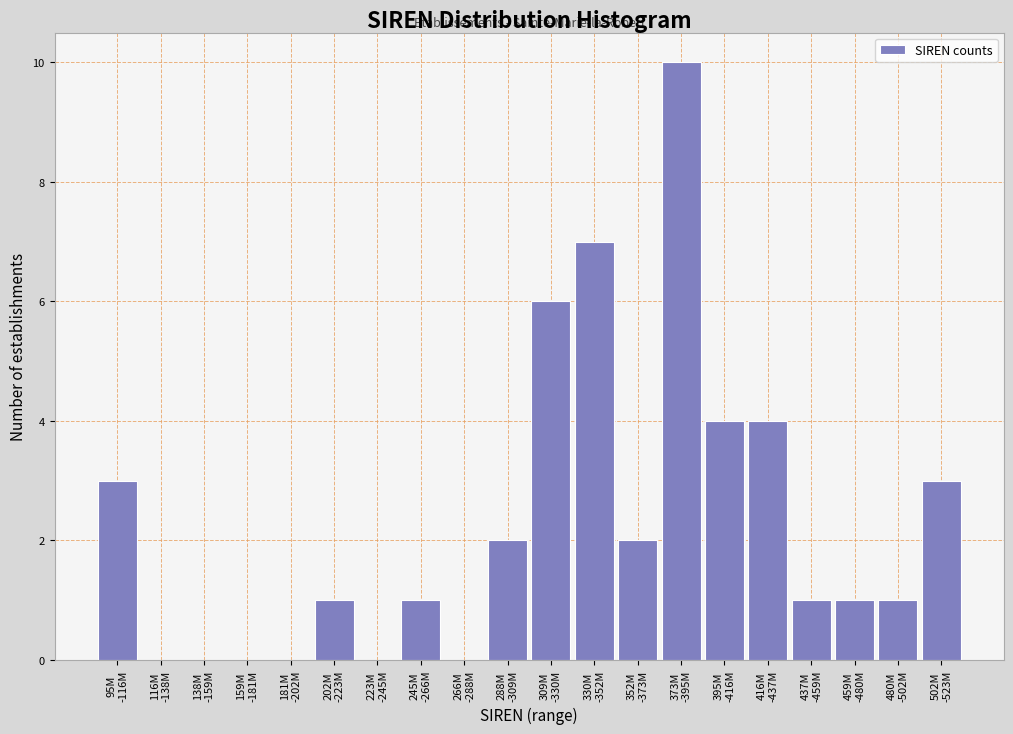

What is the maximum value shown in the chart?

10